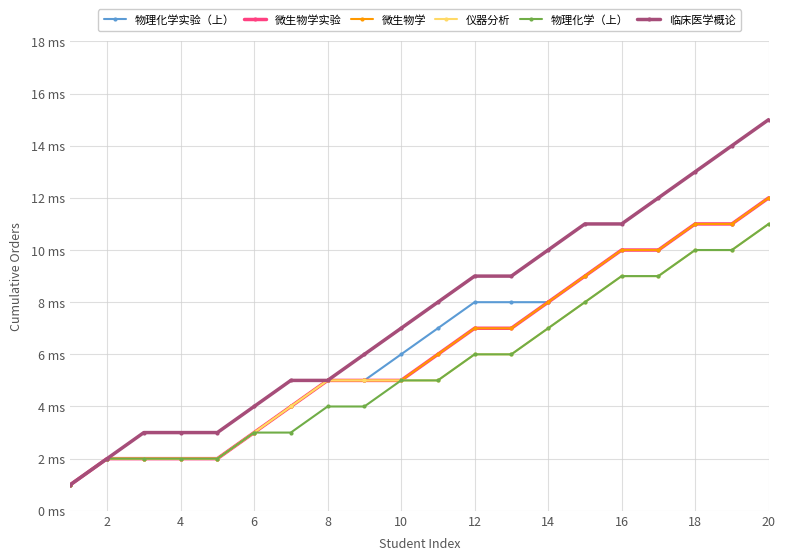

Does the chart have visible grid lines?

Yes